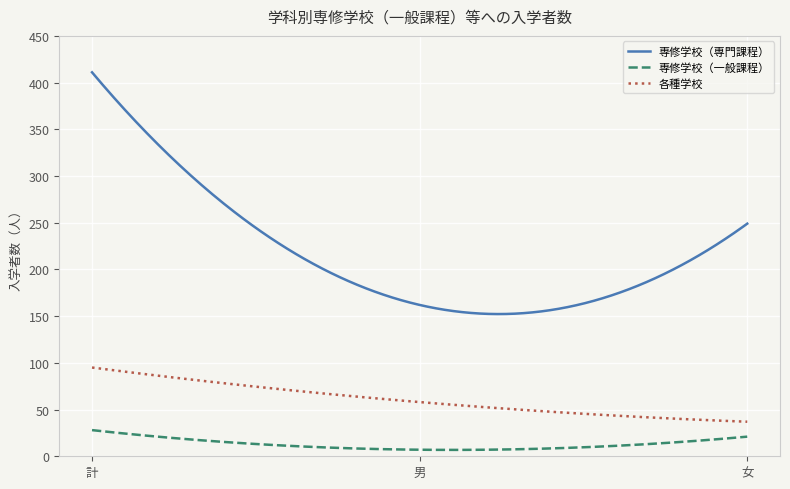

Which series has the widest spread of values?

専修学校（専門課程）